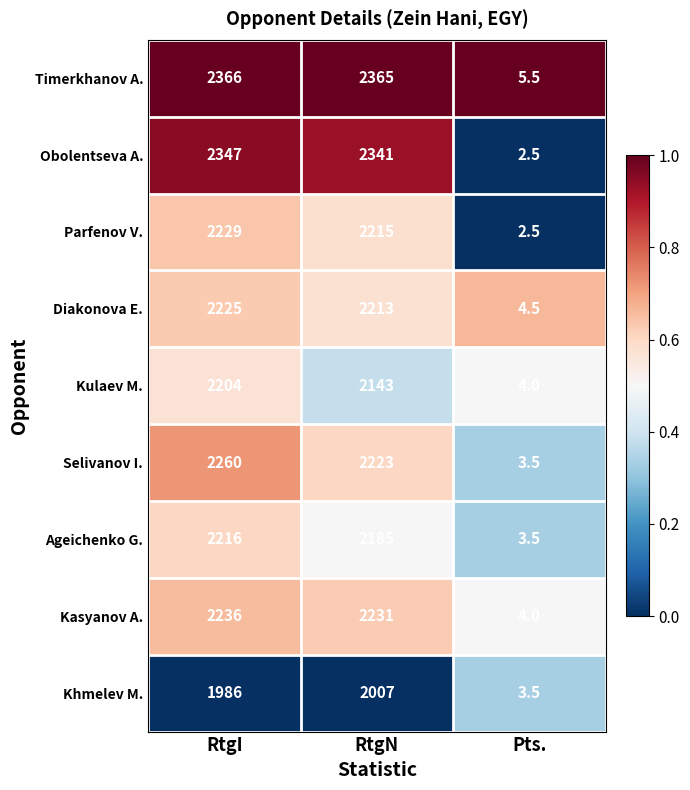

Reading right to left, list all the values displayed in this chart.

Timerkhanov A.: 5.5	2365.0	2366.0
Obolentseva A.: 2.5	2341.0	2347.0
Parfenov V.: 2.5	2215.0	2229.0
Diakonova E.: 4.5	2213.0	2225.0
Kulaev M.: 4.0	2143.0	2204.0
Selivanov I.: 3.5	2223.0	2260.0
Ageichenko G.: 3.5	2185.0	2216.0
Kasyanov A.: 4.0	2231.0	2236.0
Khmelev M.: 3.5	2007.0	1986.0